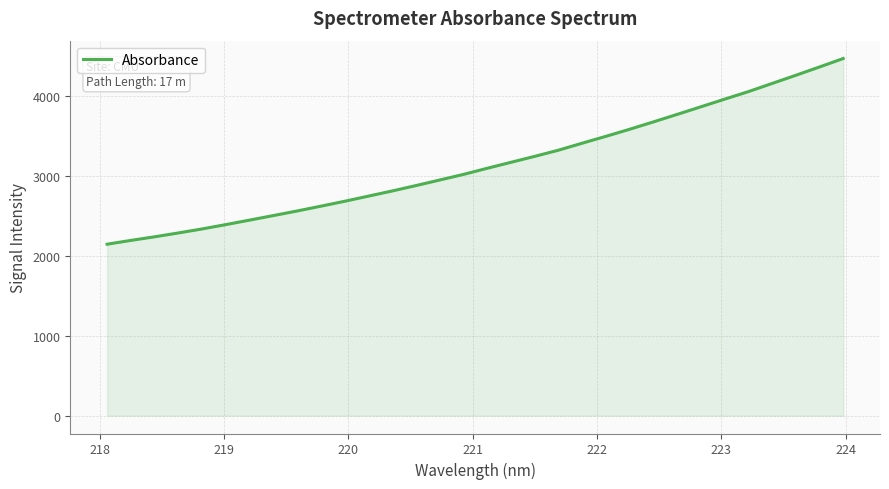

What is the greatest value displayed?

4472.7